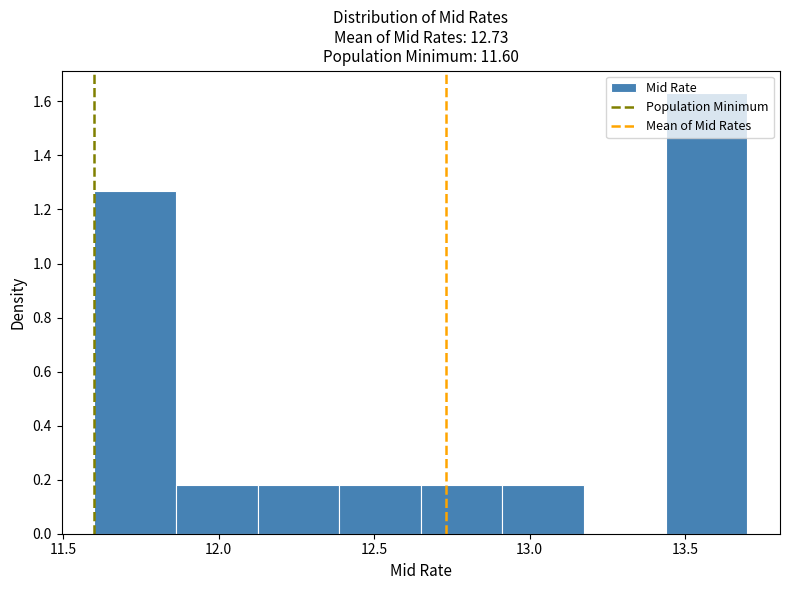

Reading left to right, transcribe this chart: for each bar, give the range it covers on the x-axis and its height. Neither the bar edges nor the heights are printed on the chart, so give them approximately, as read against the axes.

11.60 to 11.85: 1.26
11.85 to 12.15: 0.18
12.15 to 12.40: 0.18
12.40 to 12.65: 0.18
12.65 to 12.90: 0.18
12.90 to 13.20: 0.18
13.20 to 13.45: 0
13.45 to 13.70: 1.64